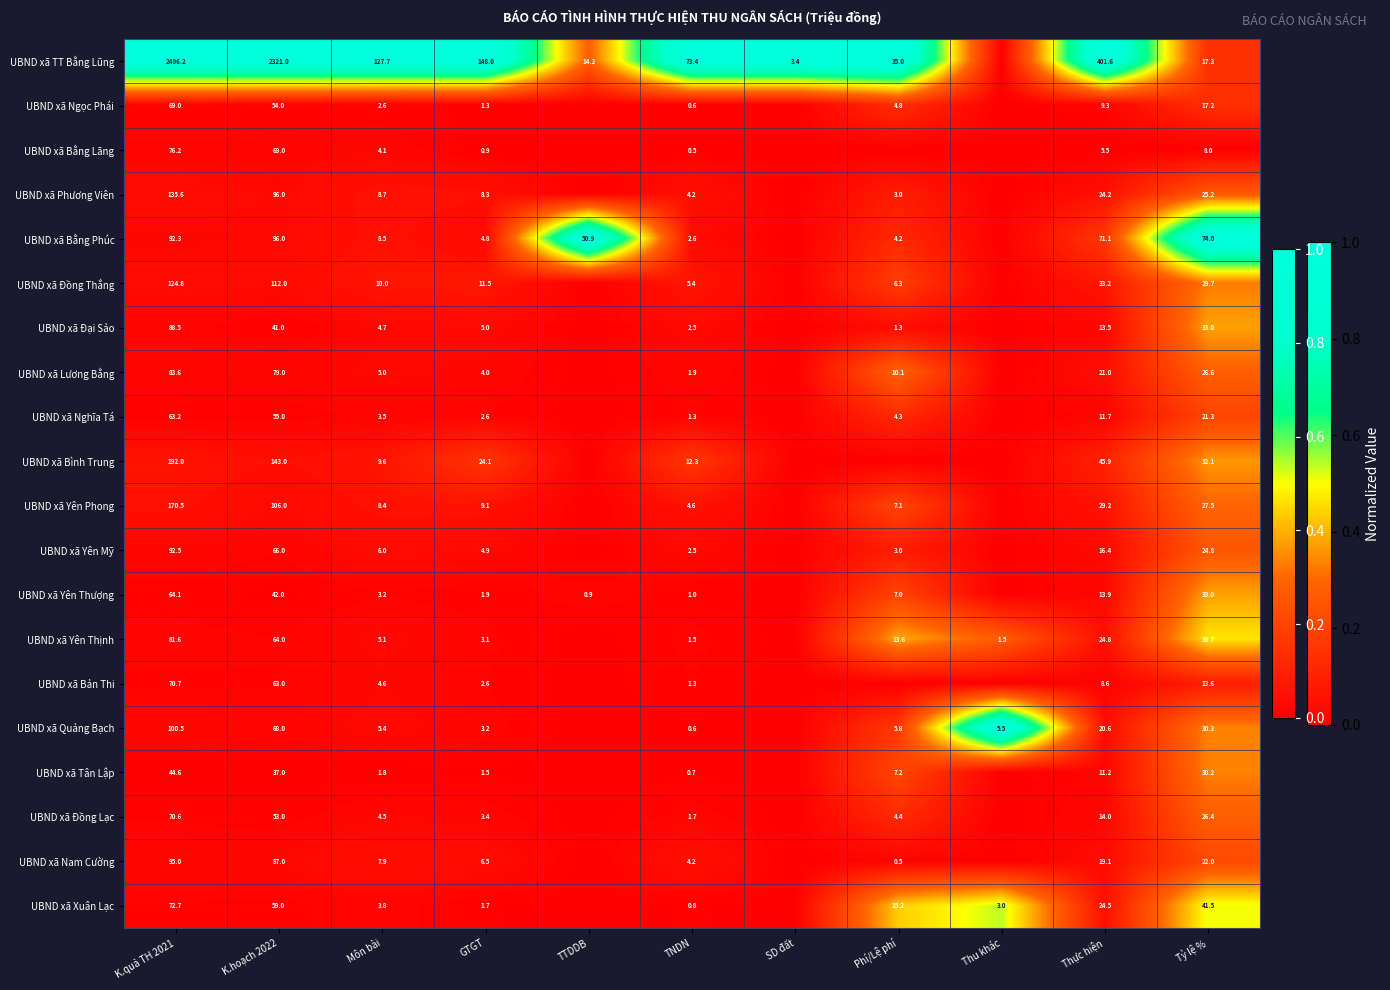

What is the total value across all series at GTGT?

248.4